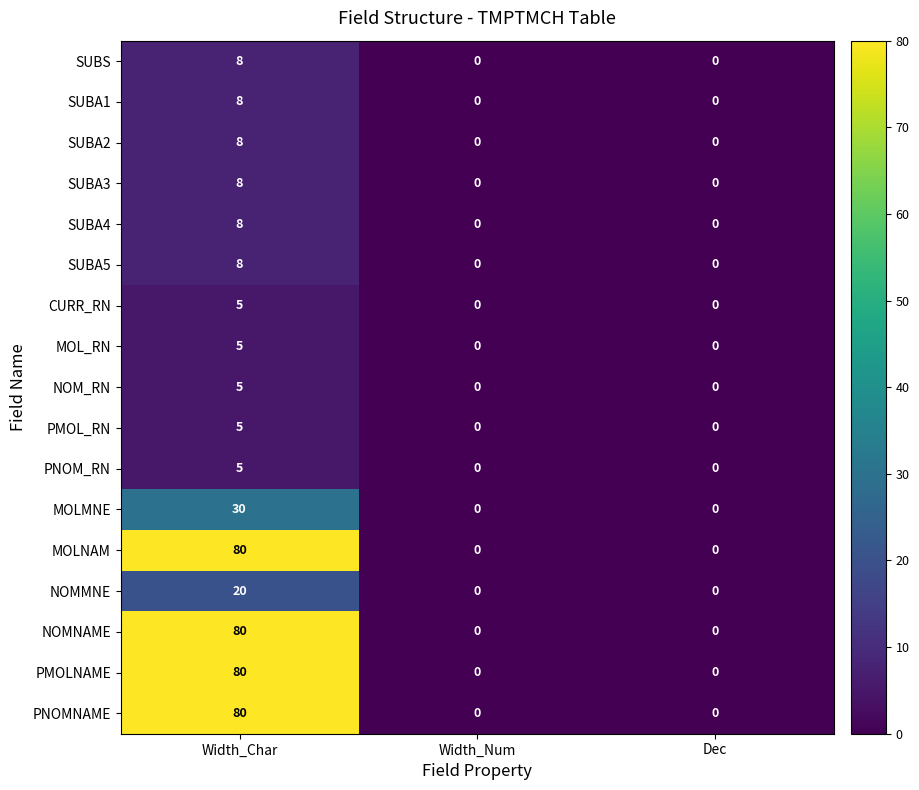

At which category is the sum across all series the highest?

Width_Char